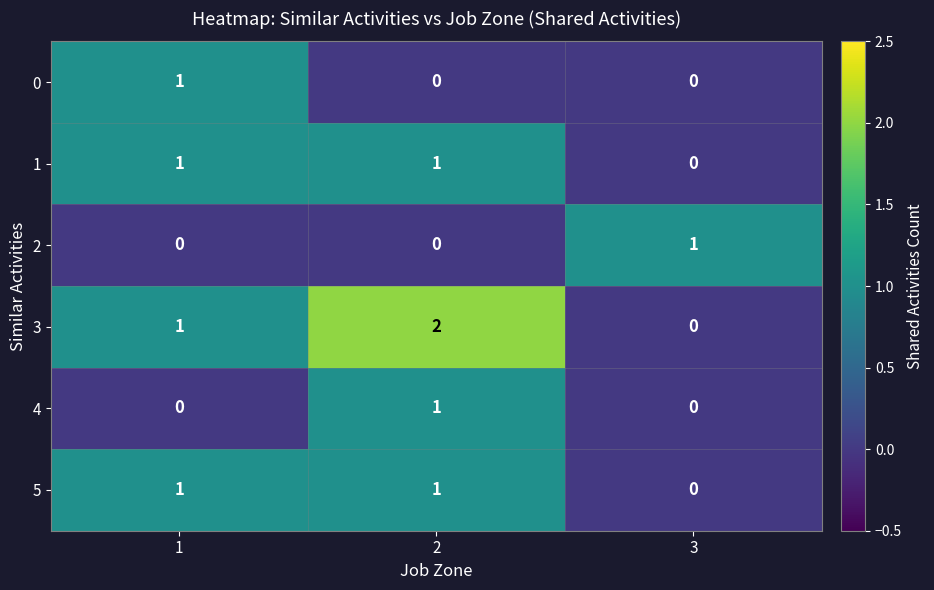

Which series has the widest spread of values?

3